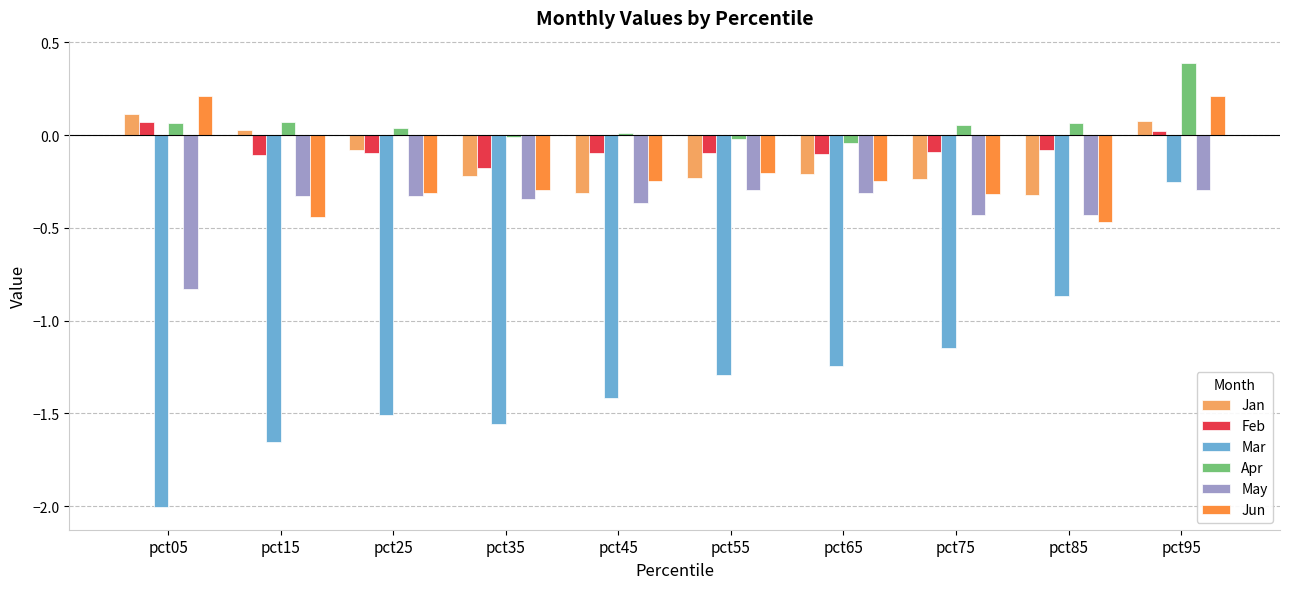

What is the total value across all series at pct85?

-2.1